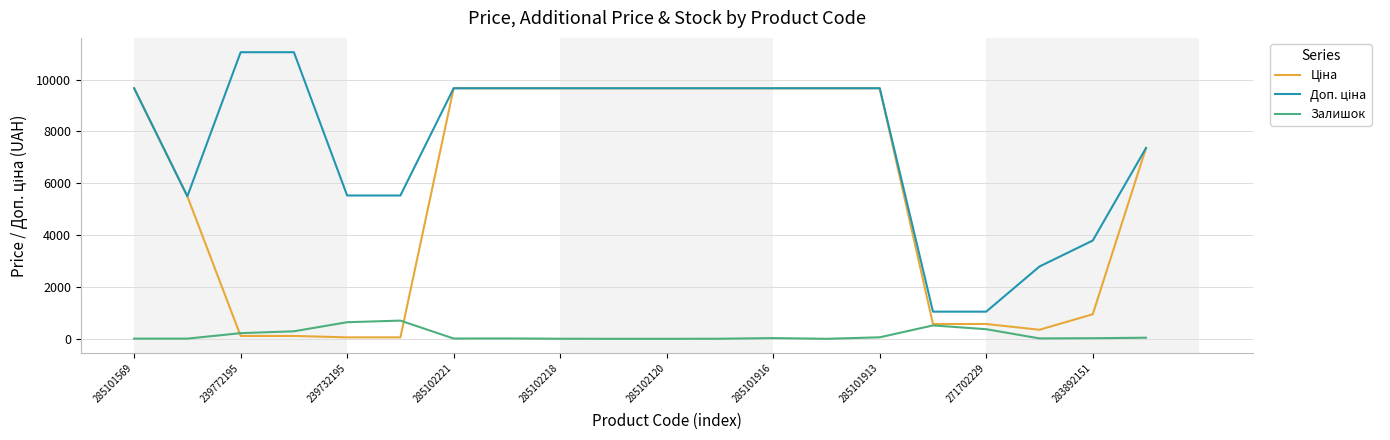

What is the maximum value shown in the chart?

11055.0